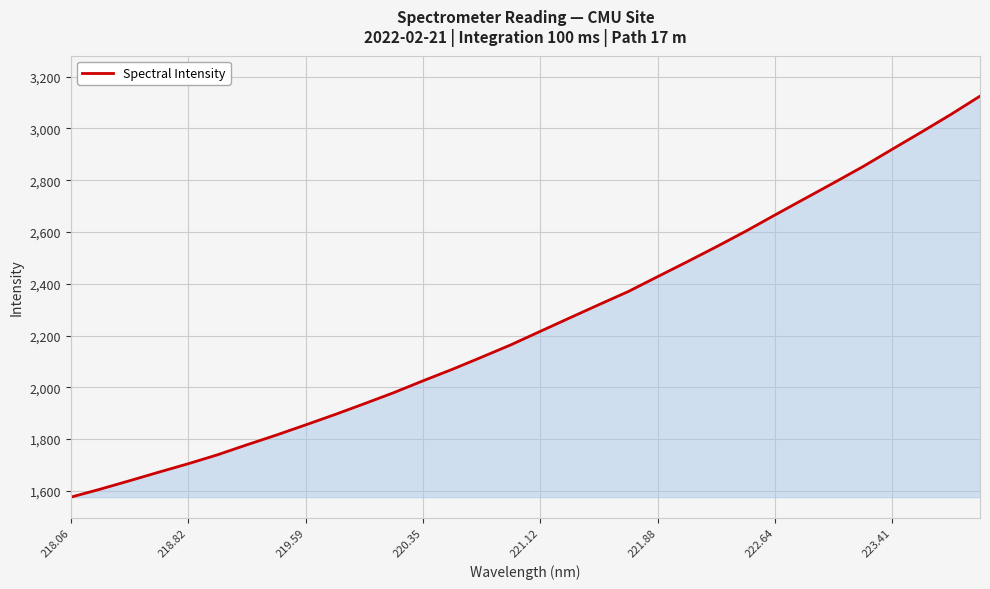

What is the maximum value shown in the chart?

3124.8